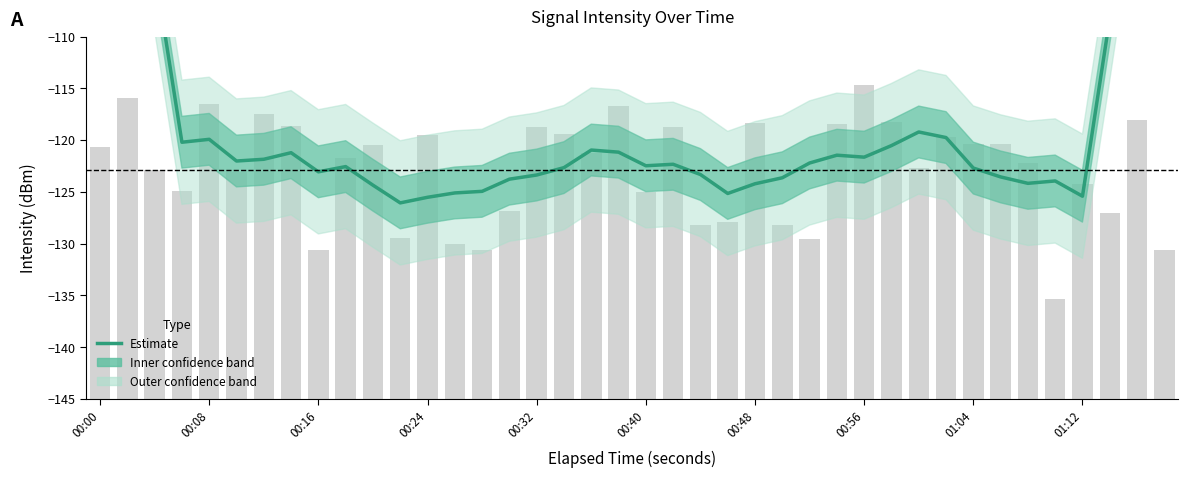

Are the bars horizontal?

No